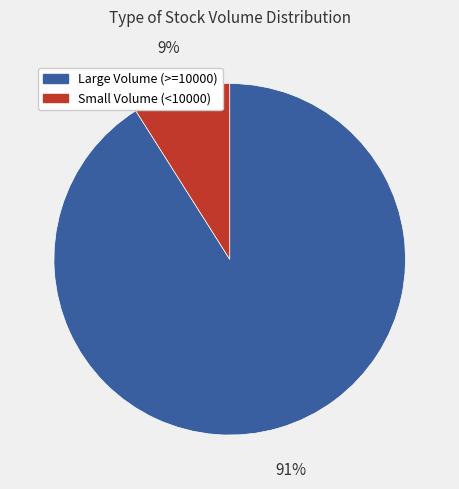

Is there a majority slice in this chart?

Yes